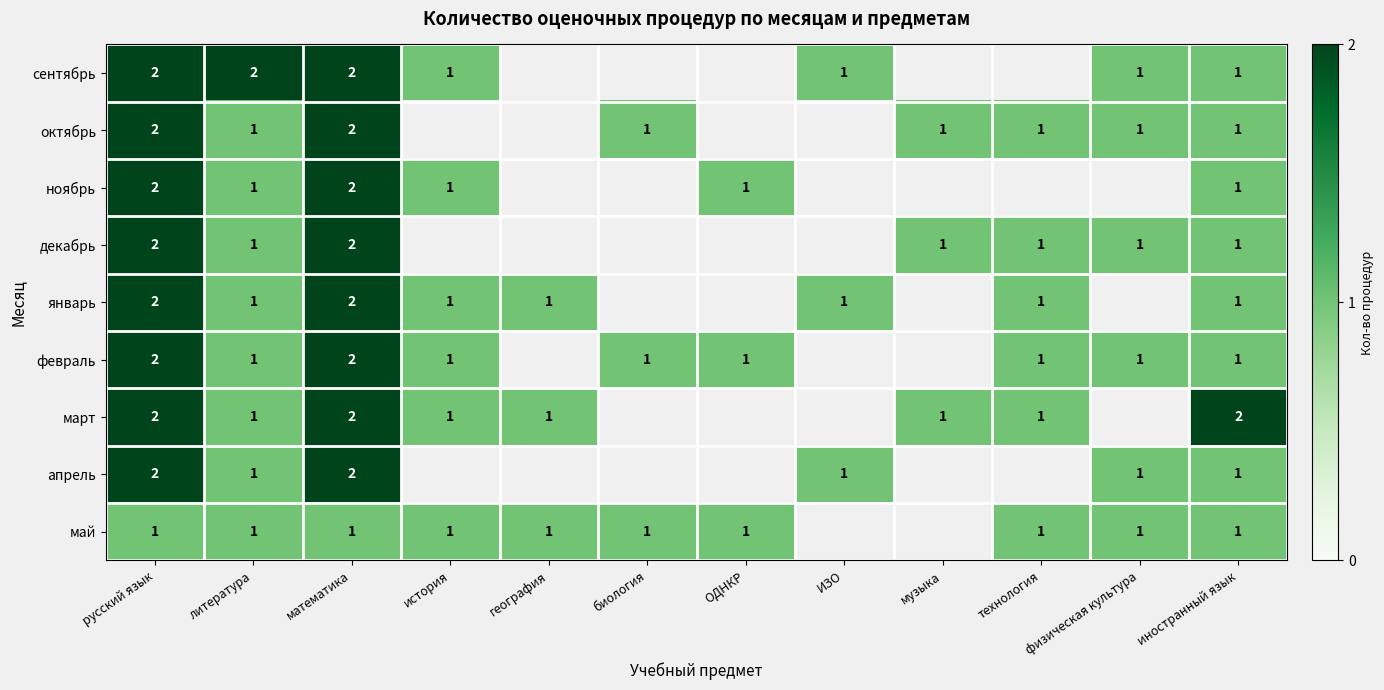

True or false: сентябрь has a value of 1.6 at ИЗО.

False